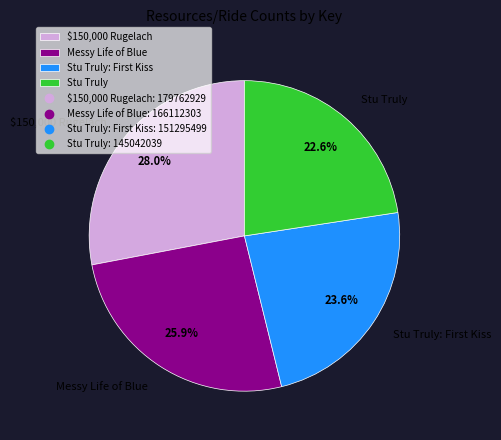

Rank the categories by value from lowest to highest.

Stu Truly, Stu Truly: First Kiss, Messy Life of Blue, $150,000 Rugelach